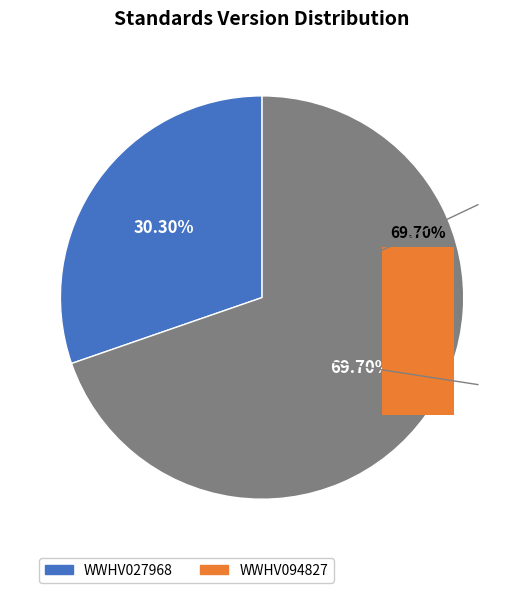

Is WWHV027968 the majority of the pie?

No